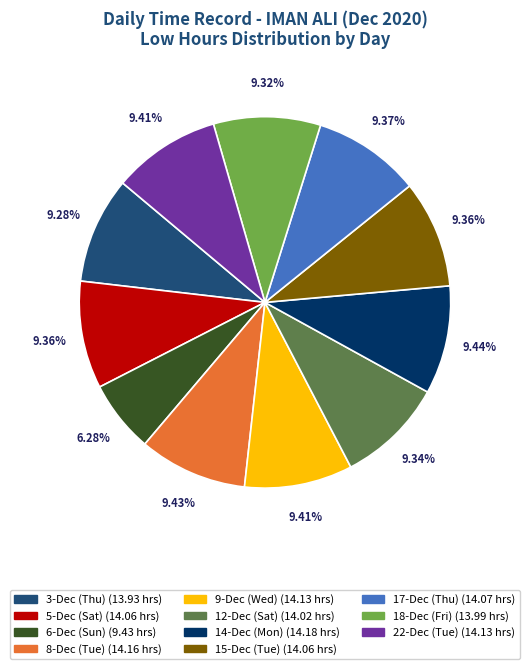

What is the ratio of the value at 6-Dec (Sun) to the value at 14-Dec (Mon)?

0.7